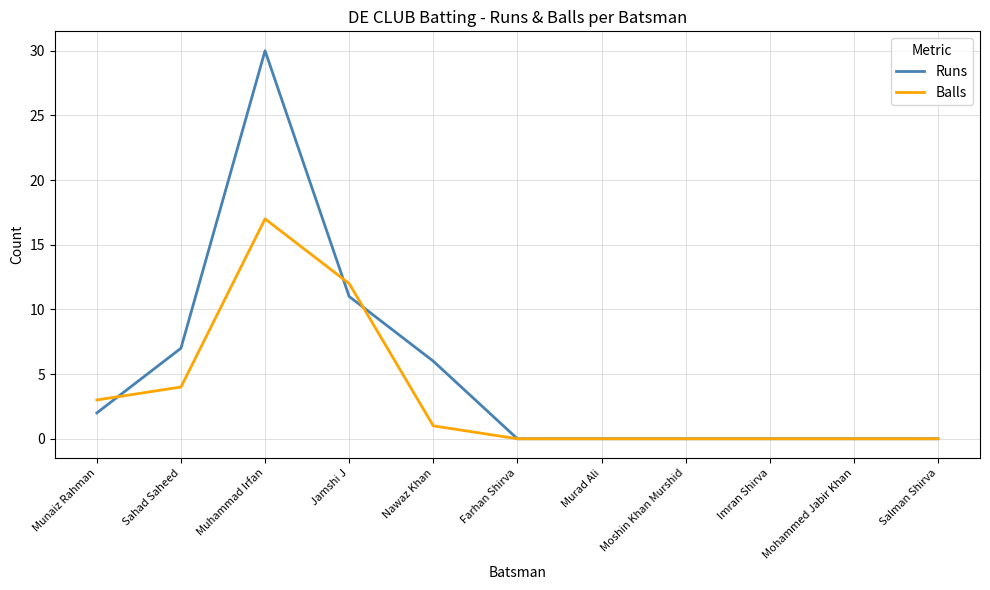

Which series has the widest spread of values?

Runs